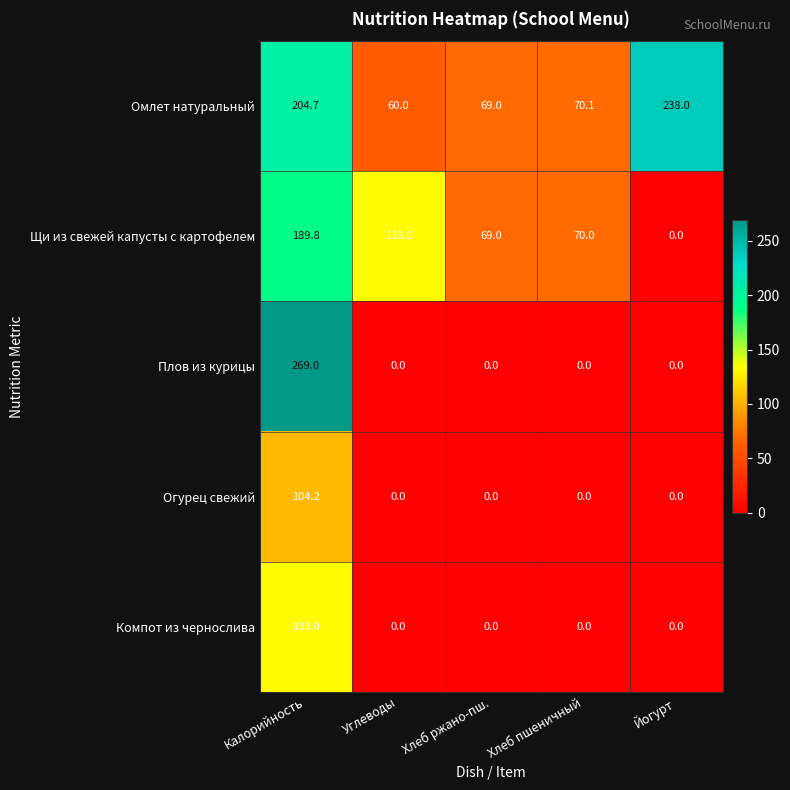

Which category has the highest value in the Огурец свежий series?

Калорийность